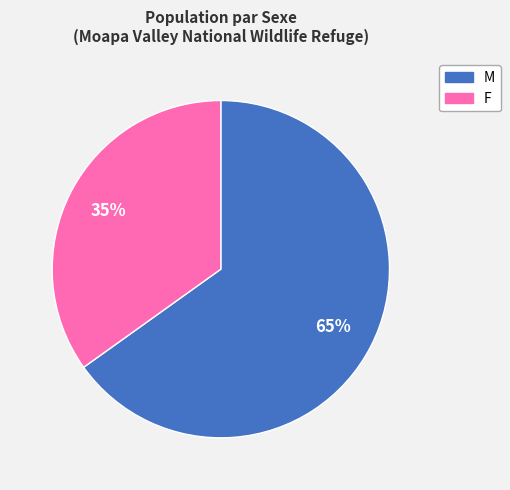

To the nearest percent, what is the average slice percentage?

50%